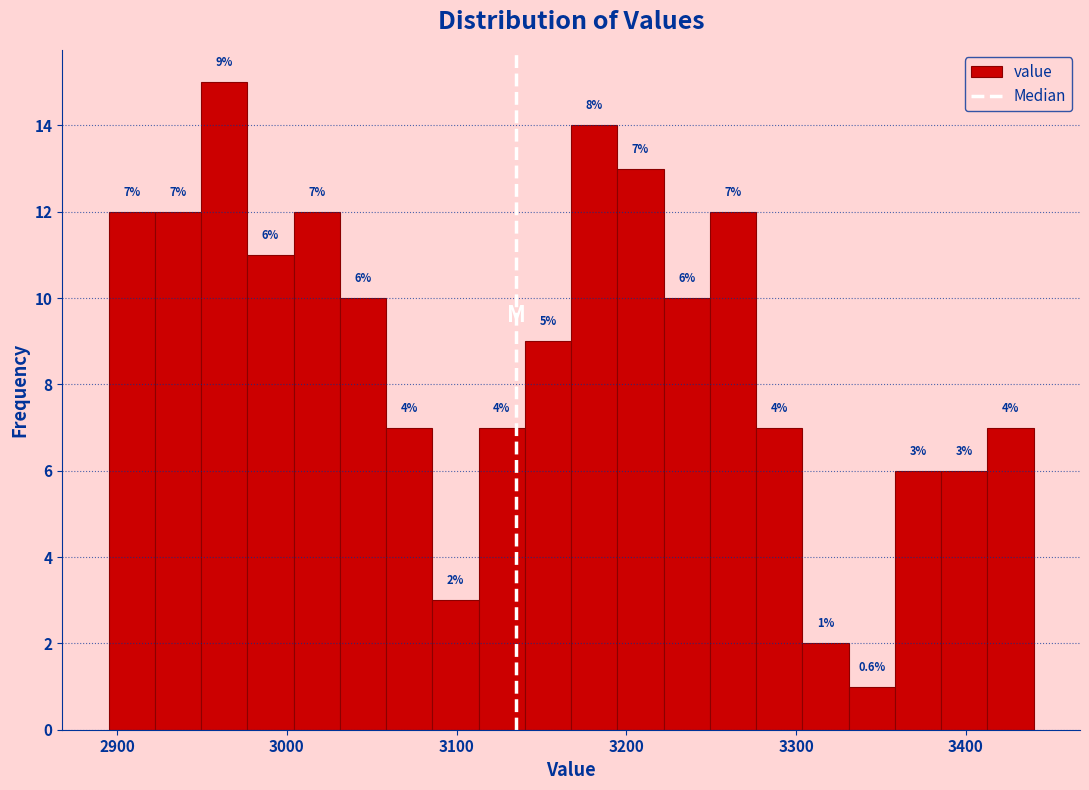

Around what value on the x-axis is the tallest bar? Give the approximate position of its centre, as read against the axis.

2960